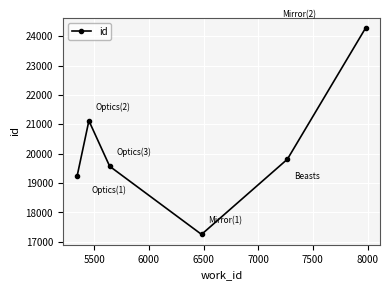

What is the greatest value displayed?

24279